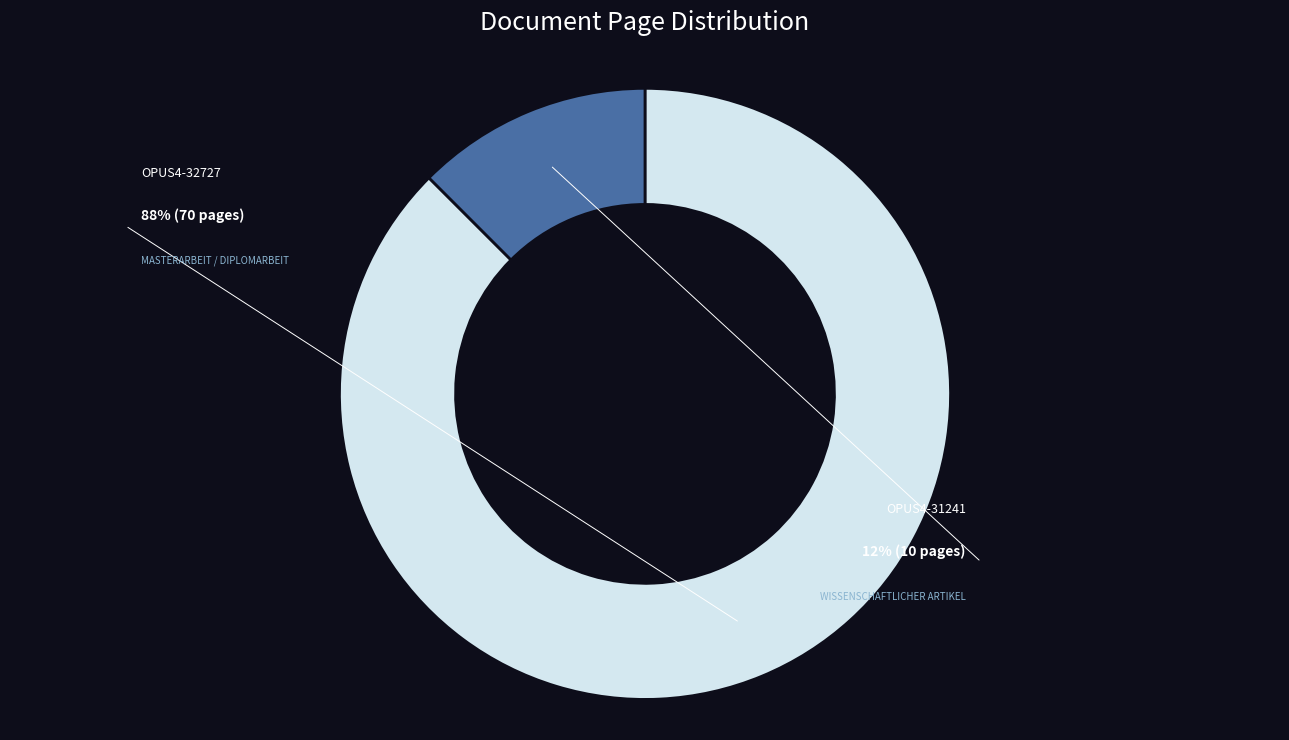

True or false: OPUS4-32727 accounts for 88% of the total.

True